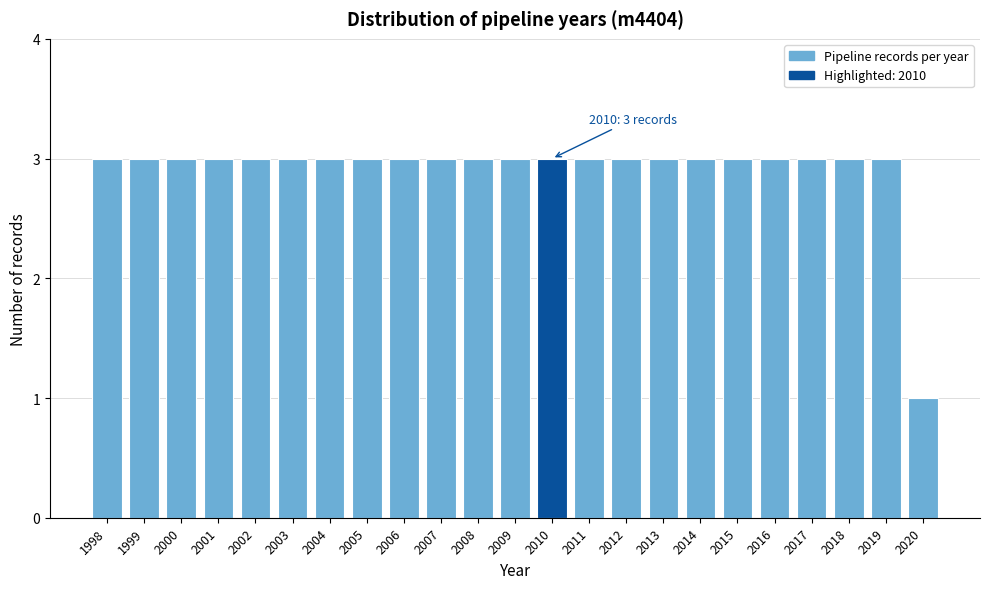

Reading left to right, what are all the values shown in this chart?

3	3	3	3	3	3	3	3	3	3	3	3	3	3	3	3	3	3	3	3	3	3	1